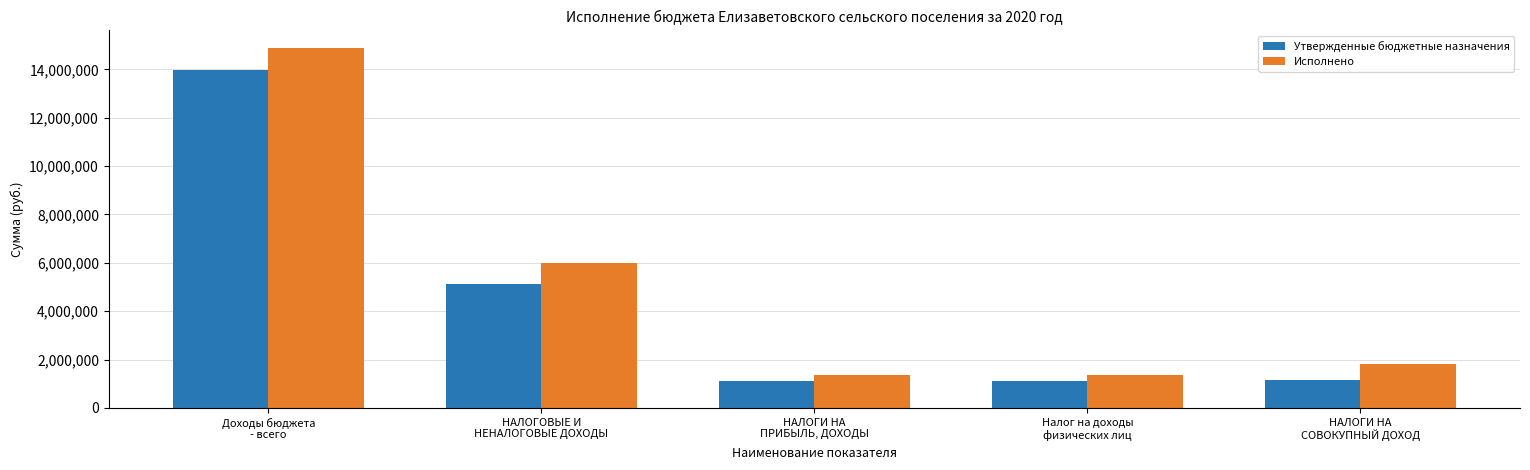

List the series in order of their peak value, lowest first.

Утвержденные бюджетные назначения, Исполнено